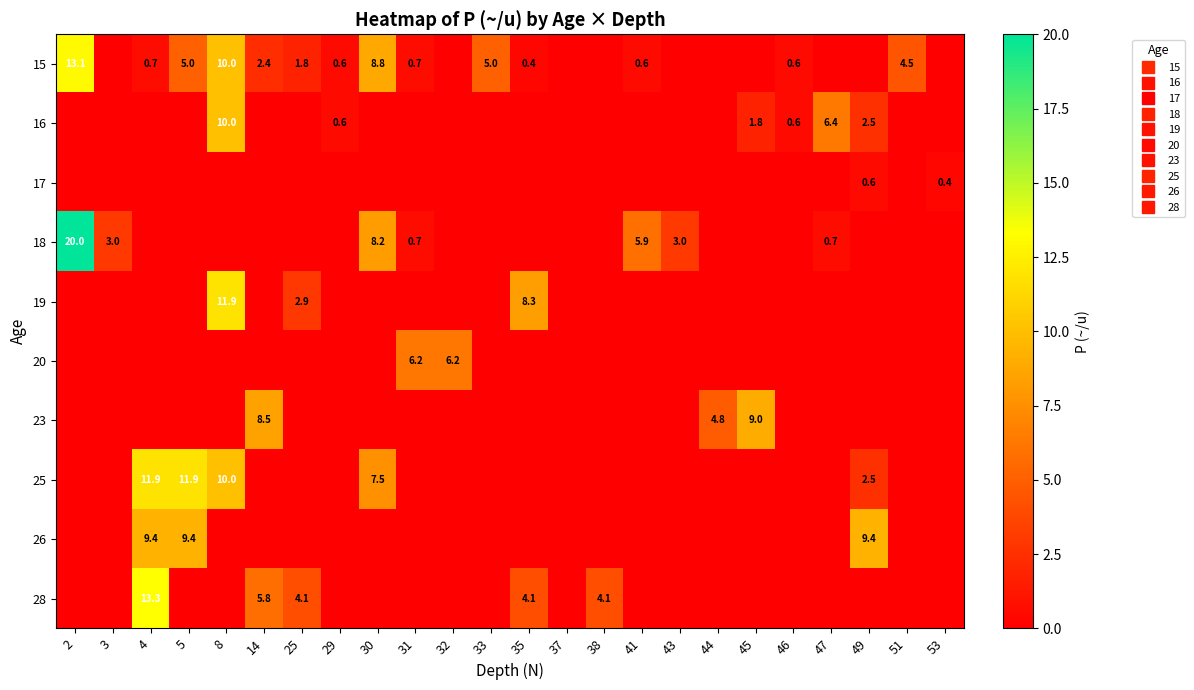

Which has a higher value, 53 or 38?

53